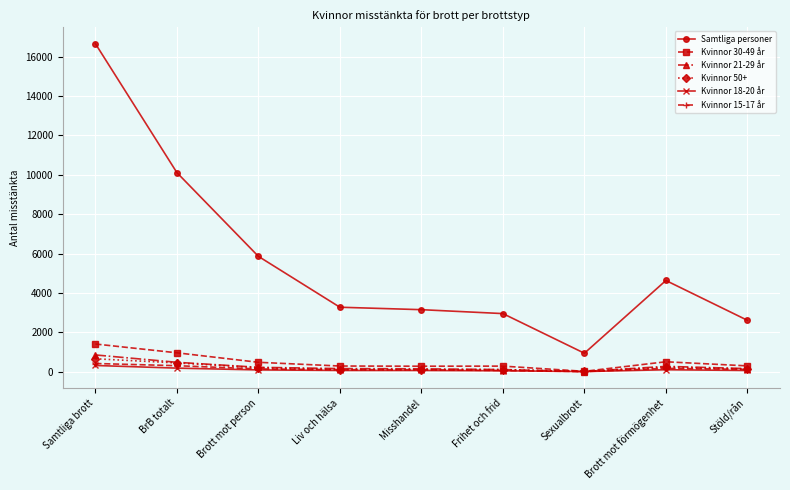

Read the Kvinnor 50+ value at Frihet och frid.

100